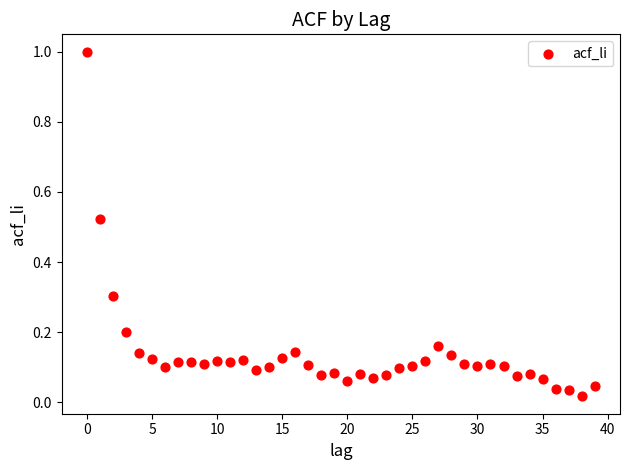

What is the range of Y values (max minus min)?

1.0